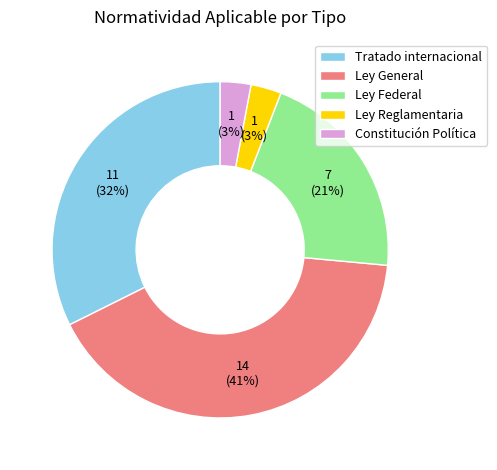

Combined, do Ley General and Tratado internacional account for over 50%?

Yes